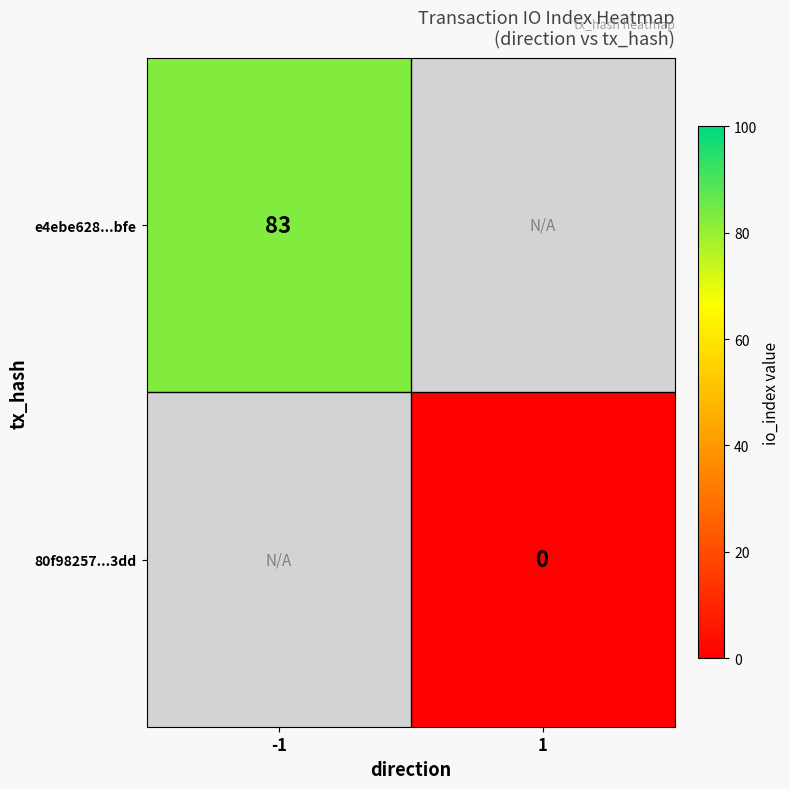

How many categories are shown in the chart?

2